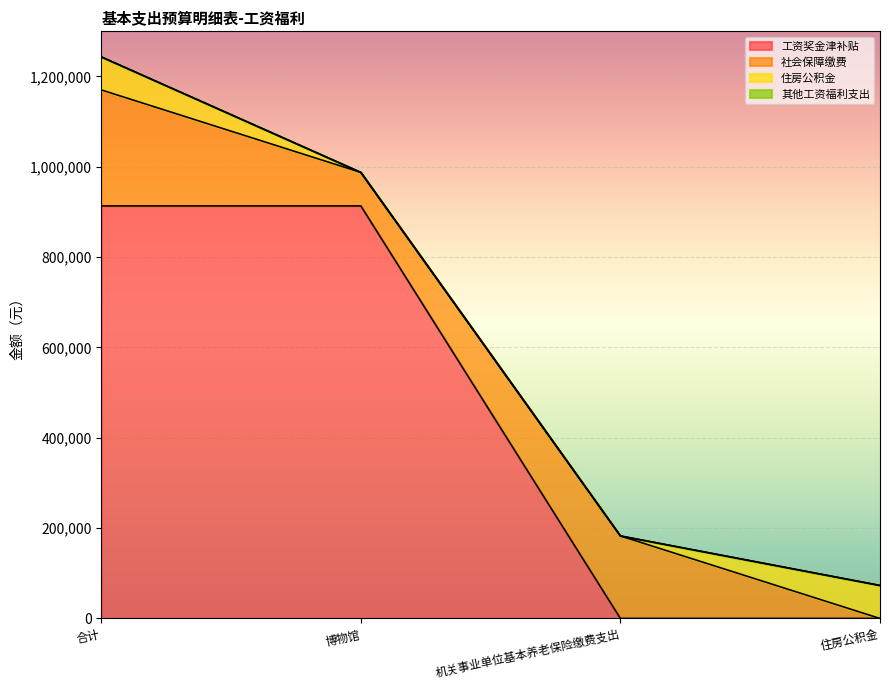

What are all the series names shown in the legend?

工资奖金津补贴, 社会保障缴费, 住房公积金, 其他工资福利支出